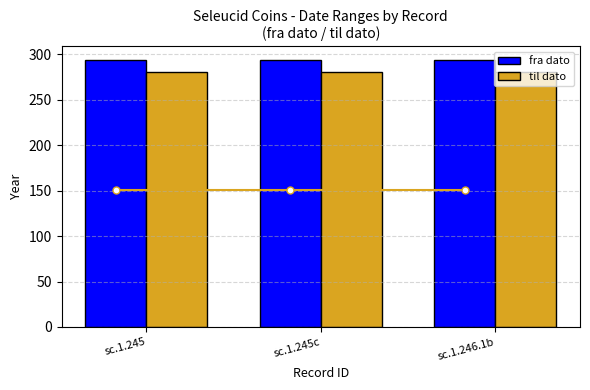

What is the spread (max minus min) of values at sc.1.246.1b?

13